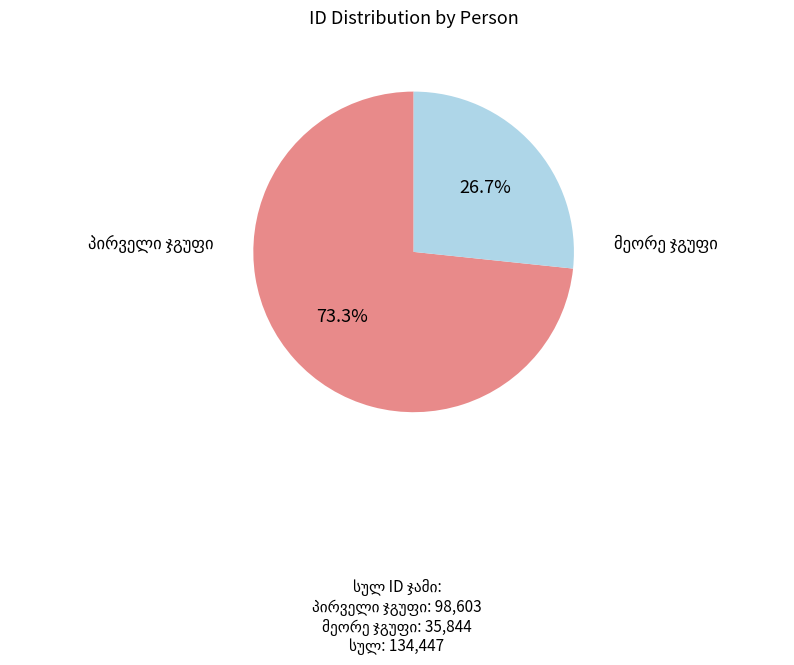

How many segments does this pie chart have?

2